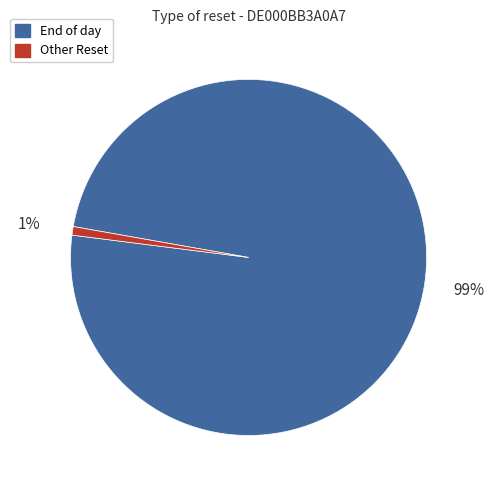

Combined, do Other Reset and End of day account for over 50%?

Yes